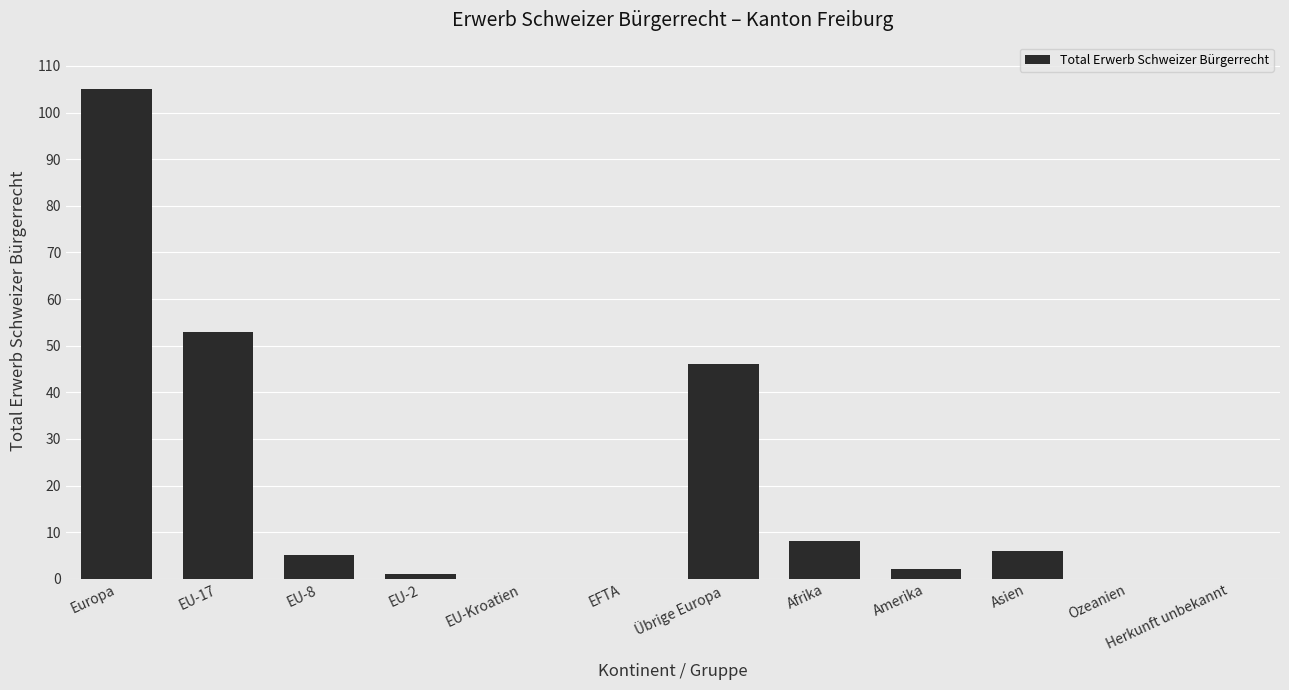

True or false: the data shows 0 at EU-Kroatien.

True